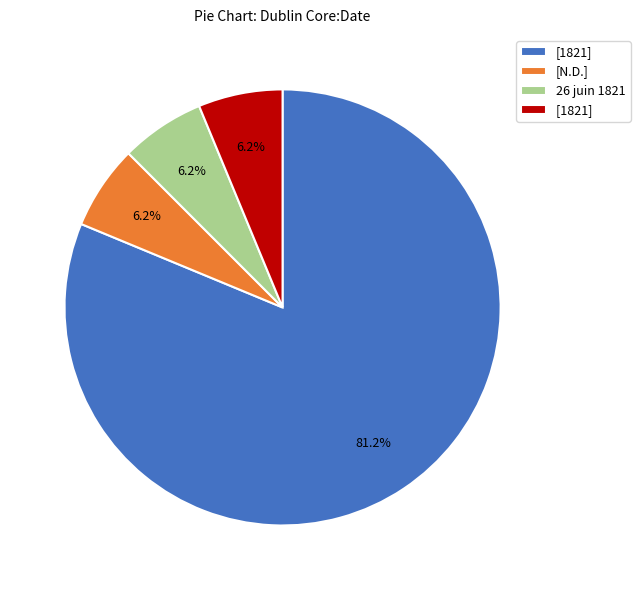

Does any single category account for the majority?

Yes